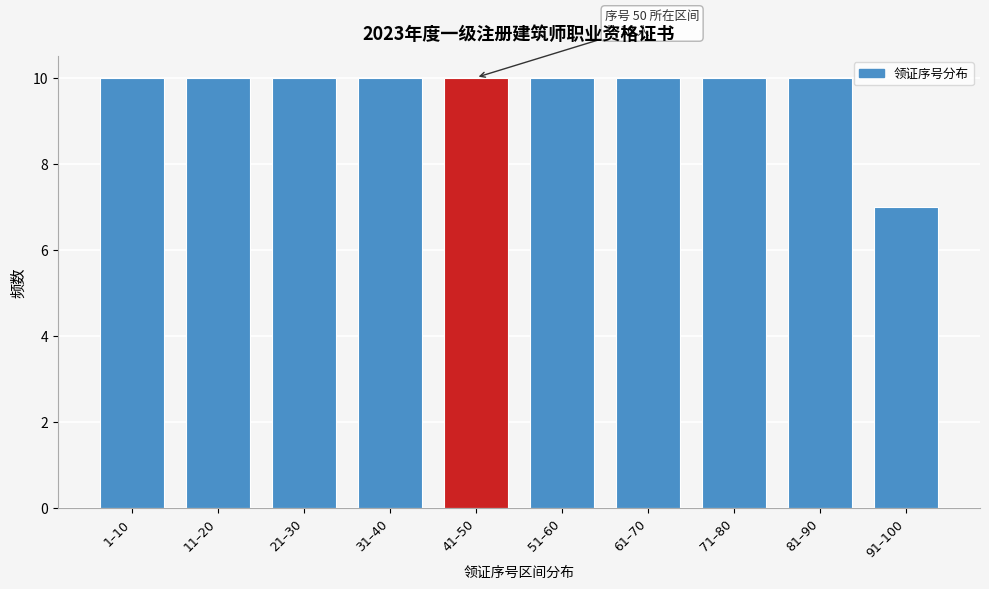

Reading left to right, list all the values displayed in this chart.

1–10=10	11–20=10	21–30=10	31–40=10	41–50=10	51–60=10	61–70=10	71–80=10	81–90=10	91–100=7